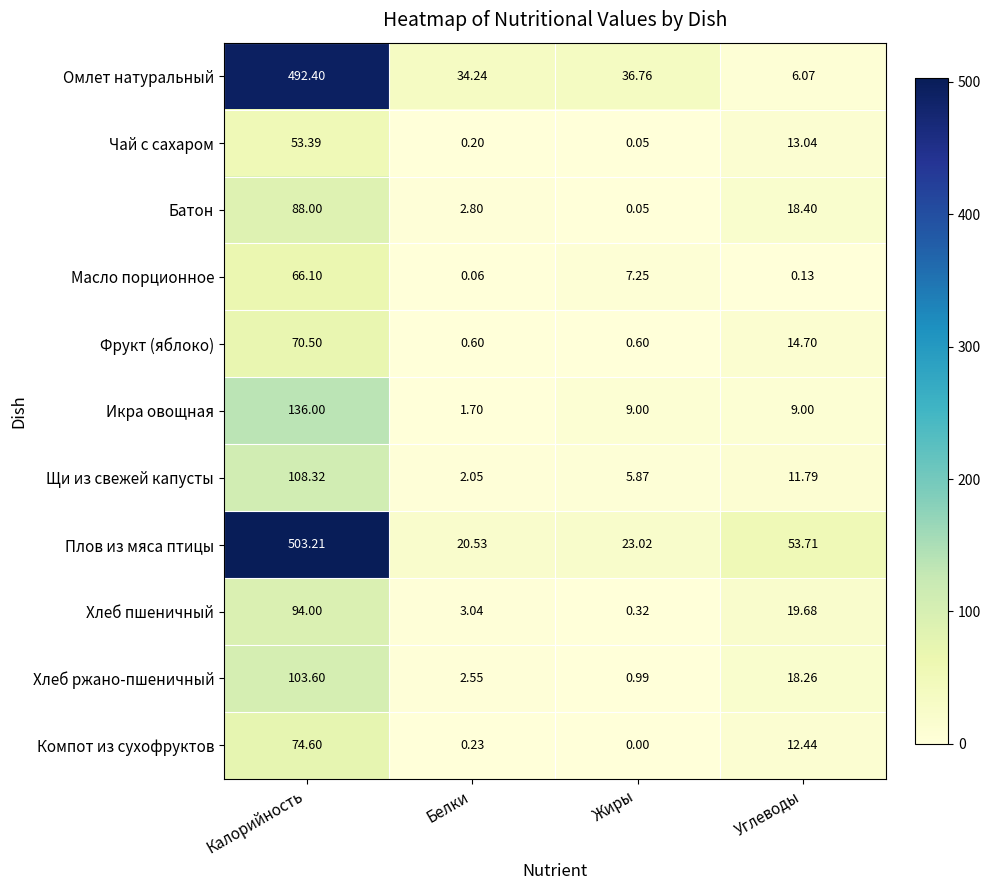

Which series has the widest spread of values?

Омлет натуральный